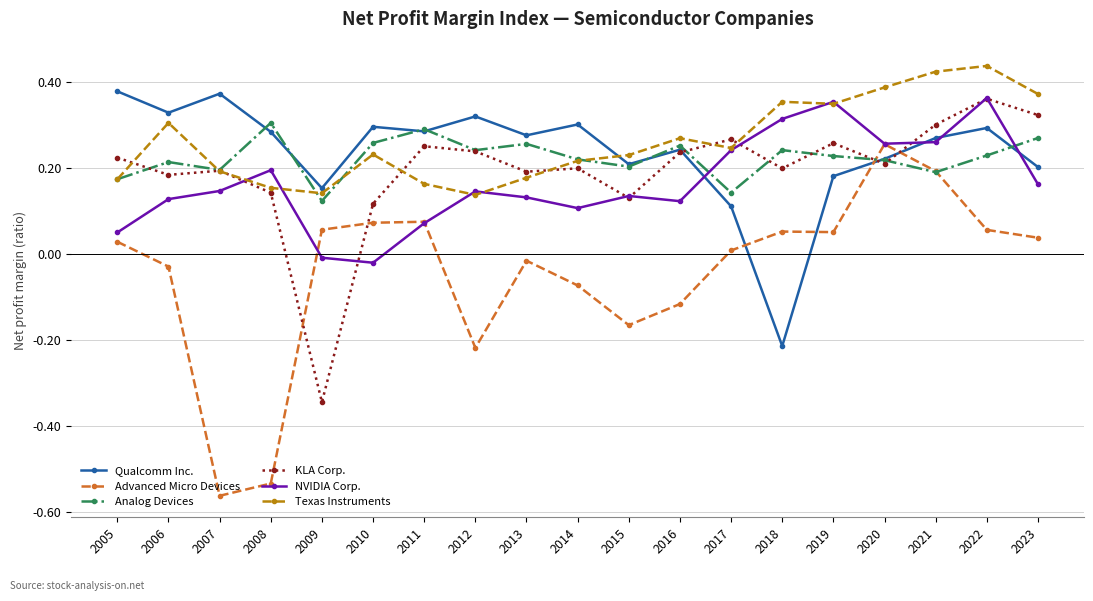

Between 2008 and 2010, which series saw the biggest shift?

Advanced Micro Devices